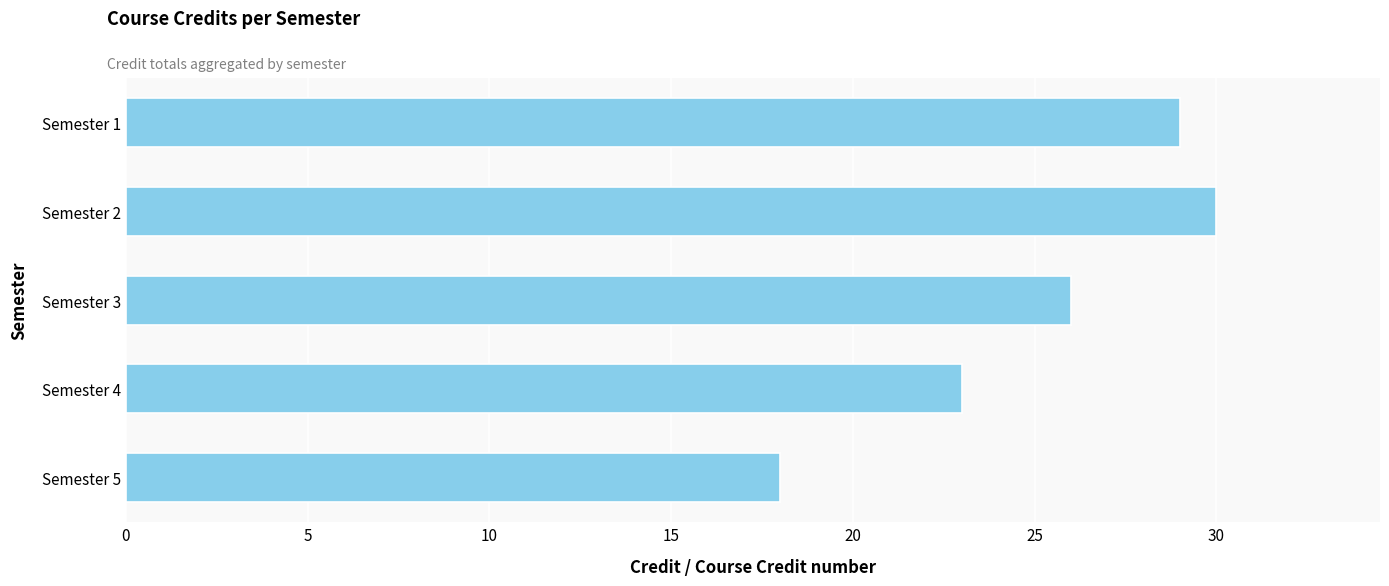

What is the minimum value shown in the chart?

18